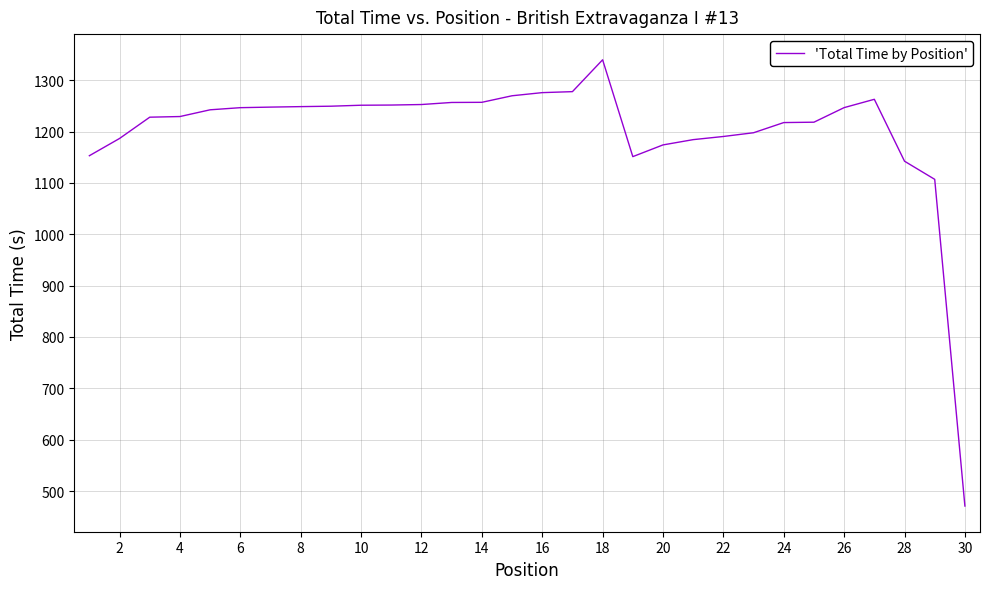

How many lines are shown in the chart?

1